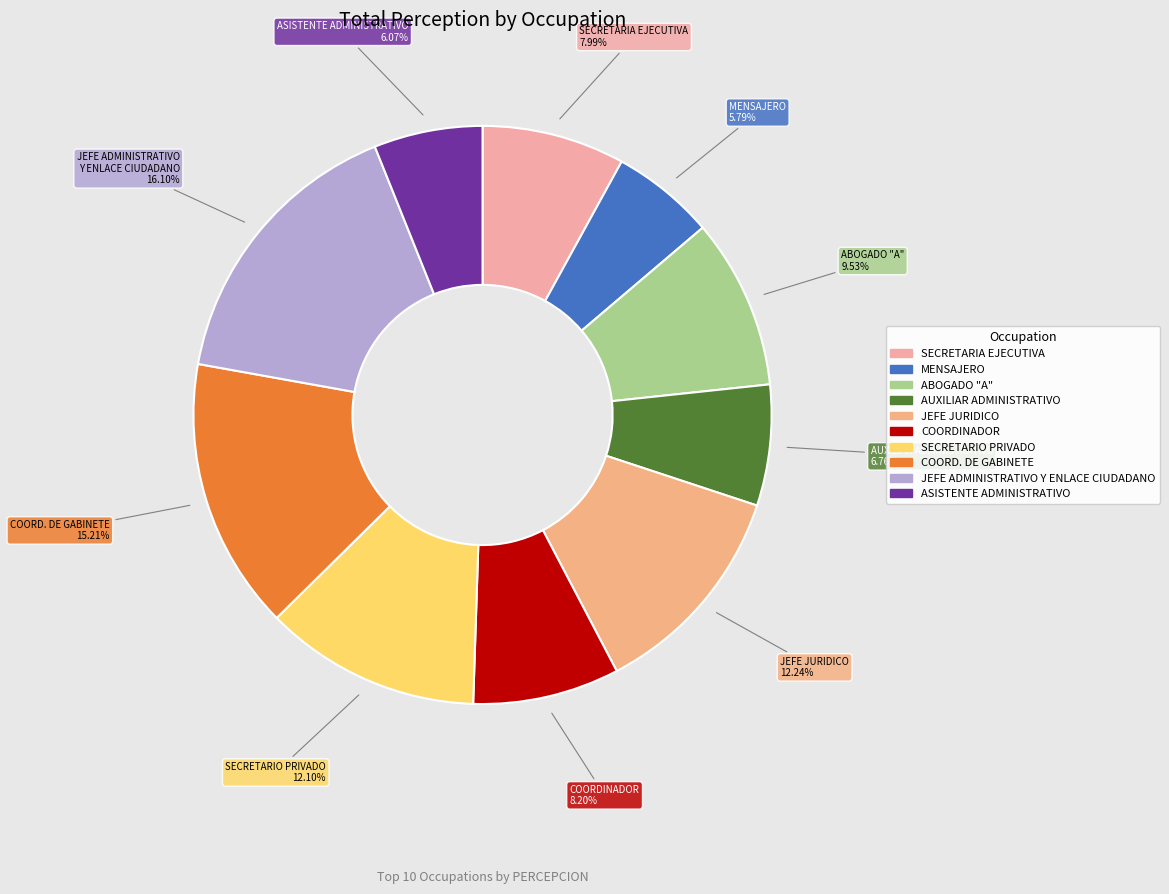

What is the largest slice in the pie chart?

JEFE ADMINISTRATIVO Y ENLACE CIUDADANO